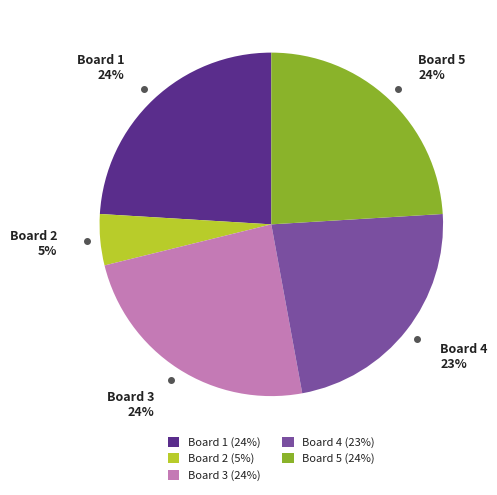

Between Board 2 and Board 3, which is larger?

Board 3